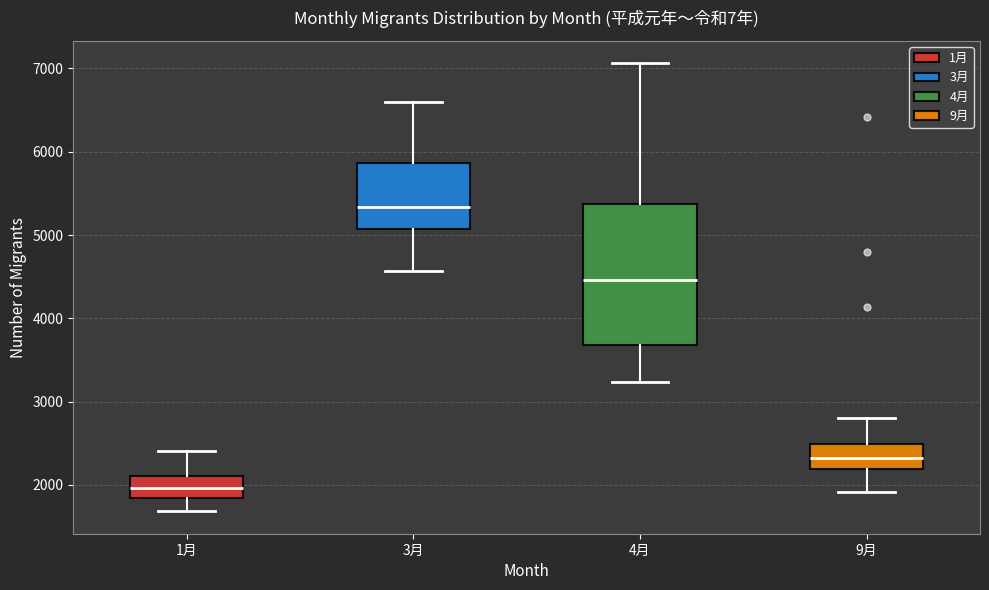

Where does the upper whisker of the box for 4月 end on the y-axis? The values are not printed on the chart, so give them approximately, as read against the axis.

7100